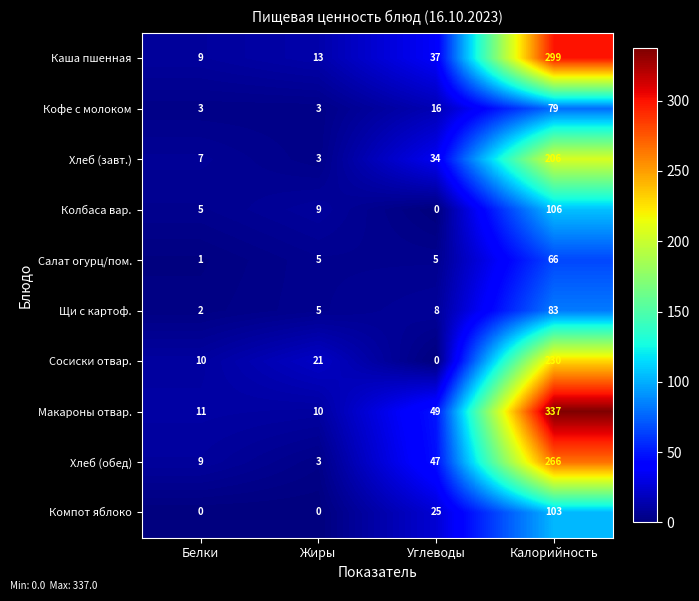

What is the difference between the maximum and minimum values in the Хлеб (завт.) series?

203